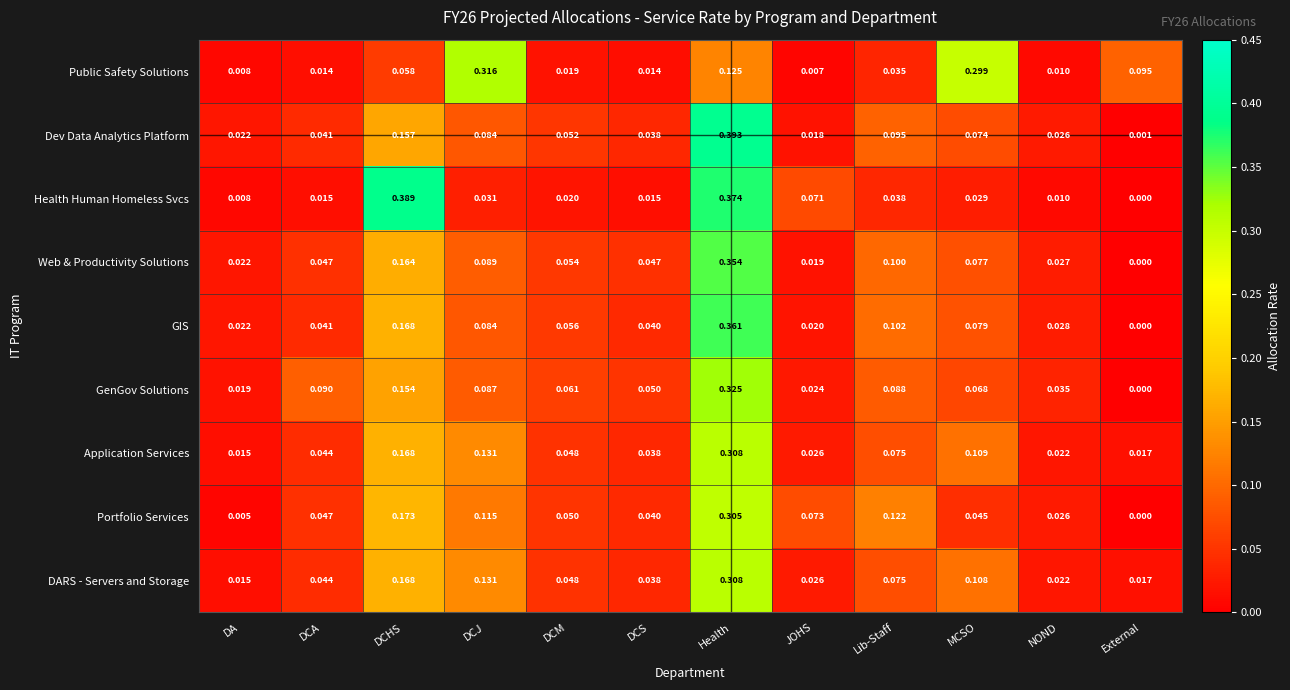

Count the number of categories in the chart.

12